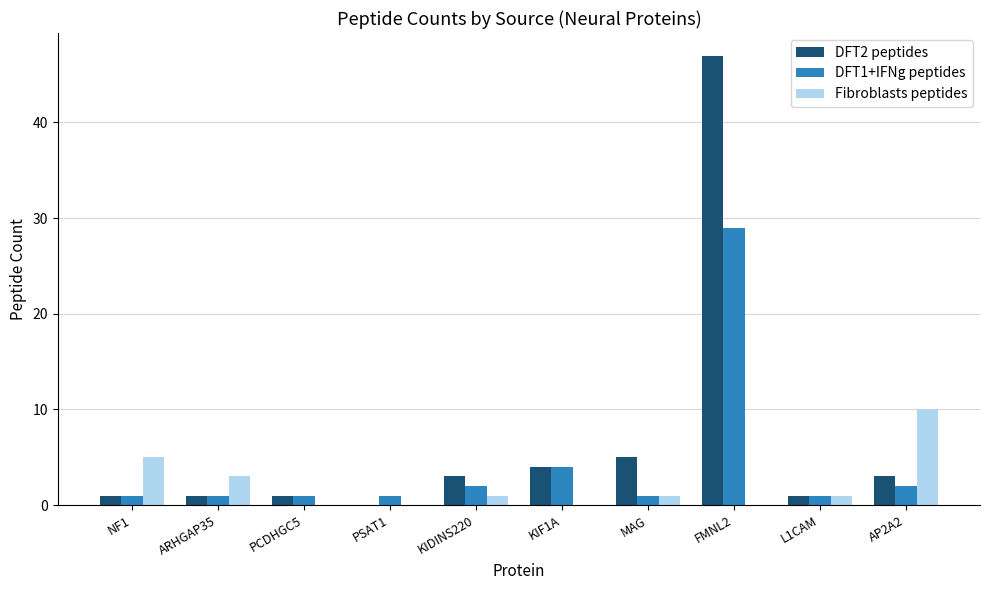

Reading left to right, extract all data points from this chart.

DFT2 peptides: NF1=1	ARHGAP35=1	PCDHGC5=1	PSAT1=0	KIDINS220=3	KIF1A=4	MAG=5	FMNL2=47	L1CAM=1	AP2A2=3
DFT1+IFNg peptides: NF1=1	ARHGAP35=1	PCDHGC5=1	PSAT1=1	KIDINS220=2	KIF1A=4	MAG=1	FMNL2=29	L1CAM=1	AP2A2=2
Fibroblasts peptides: NF1=5	ARHGAP35=3	PCDHGC5=0	PSAT1=0	KIDINS220=1	KIF1A=0	MAG=1	FMNL2=0	L1CAM=1	AP2A2=10